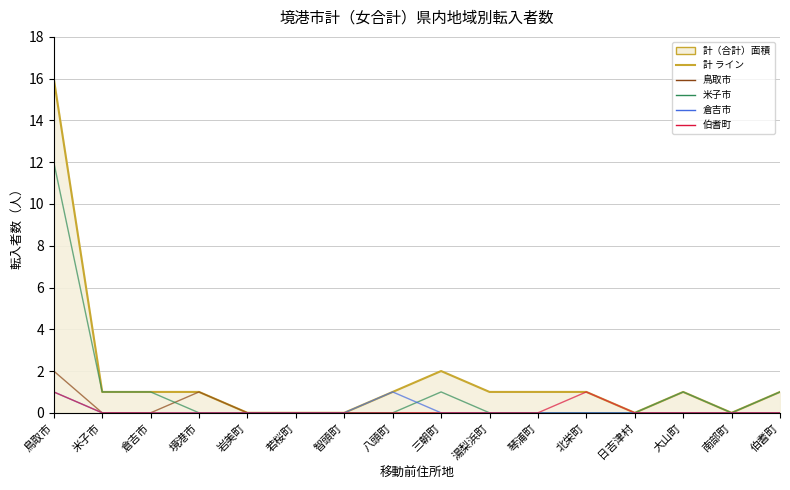

True or false: 伯耆町 and 計 ライン intersect in this chart.

False